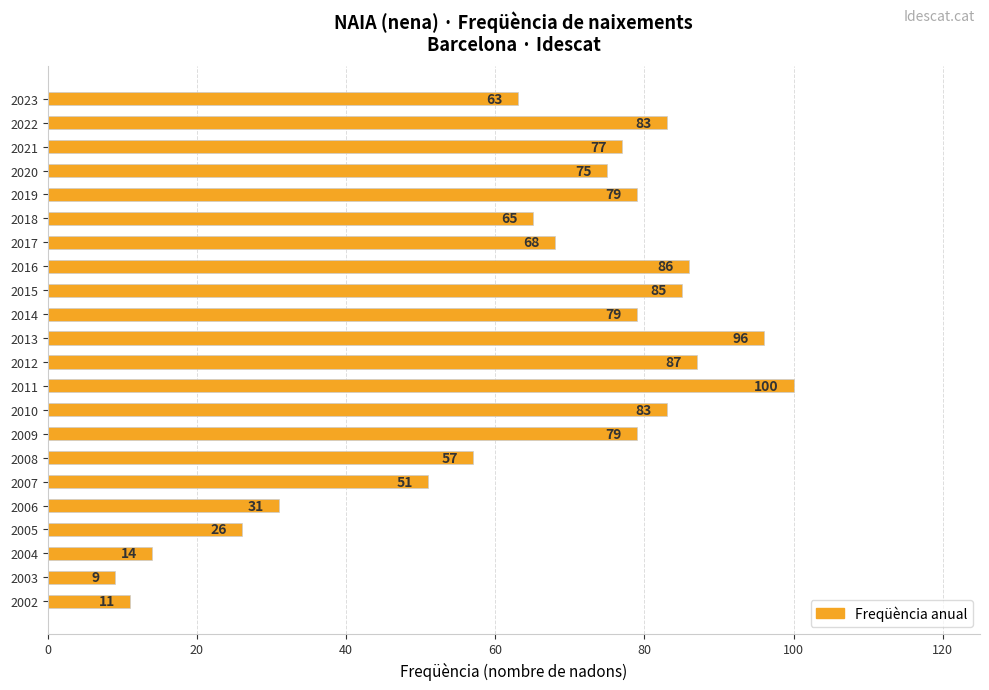

The value at 2007 is 81. True or false?

False